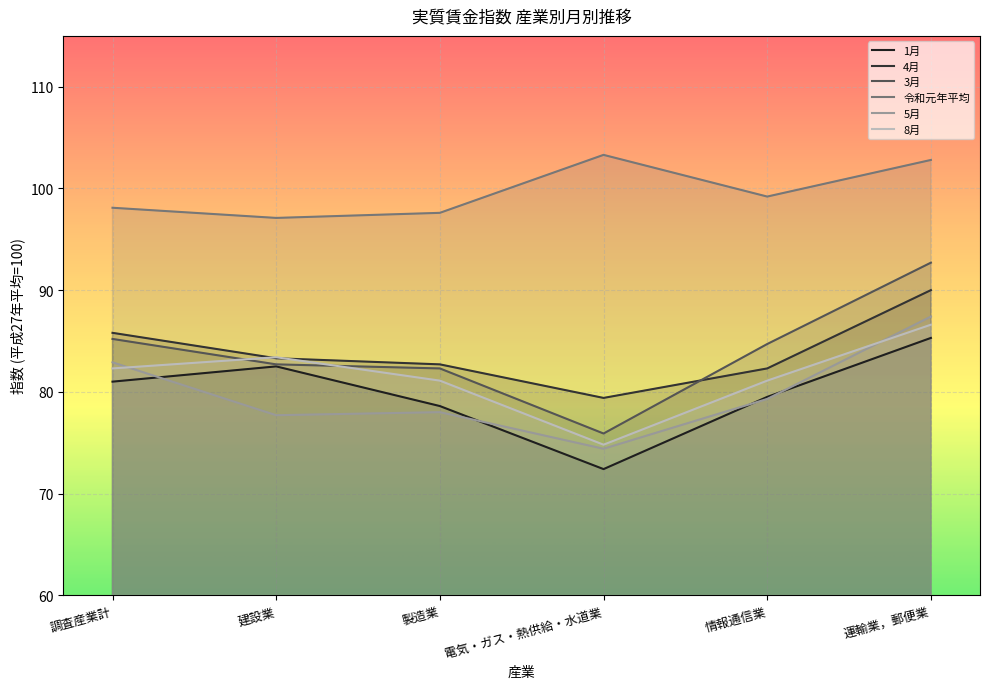

True or false: 3月 has a value of 85.2 at 調査産業計.

True